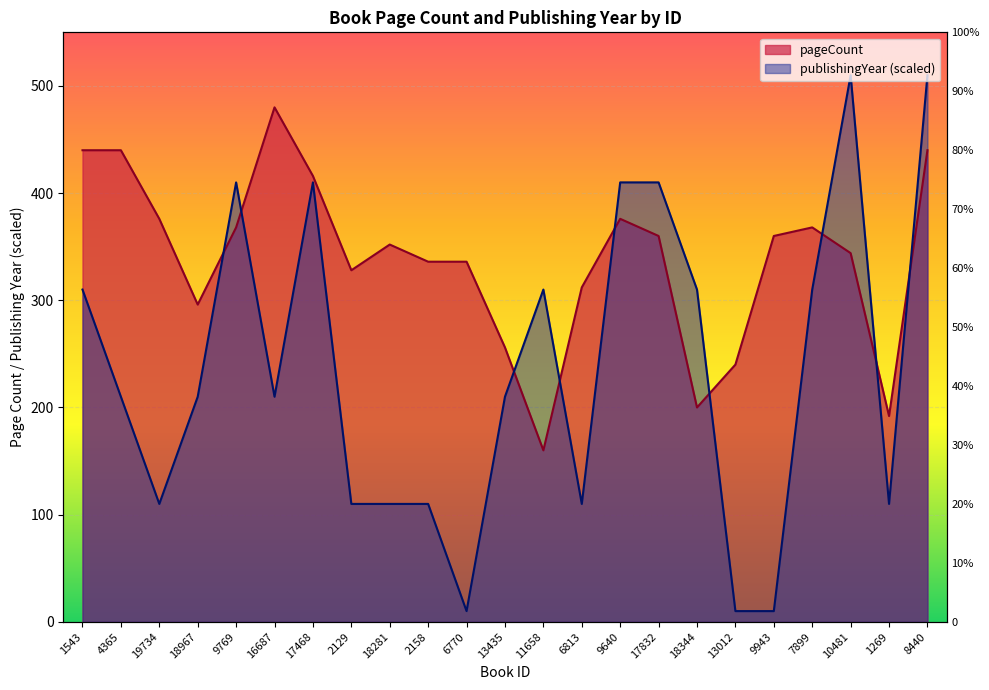

The publishingYear series shows 310 at 11658. True or false?

True